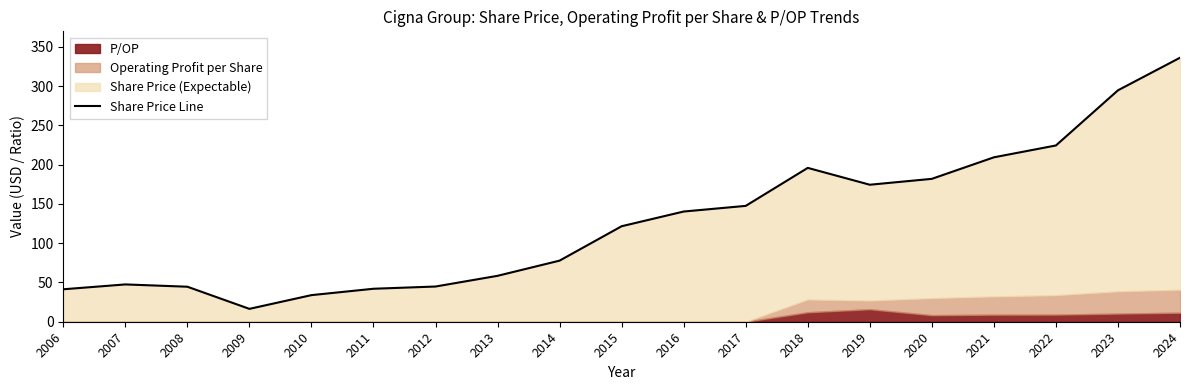

Reading left to right, extract all data points from this chart.

2006=41.3	2007=47.5	2008=44.6	2009=16.4	2010=33.9	2011=42.0	2012=44.8	2013=58.5	2014=77.8	2015=121.6	2016=140.3	2017=147.5	2018=195.9	2019=174.4	2020=181.9	2021=209.3	2022=224.4	2023=294.6	2024=336.1